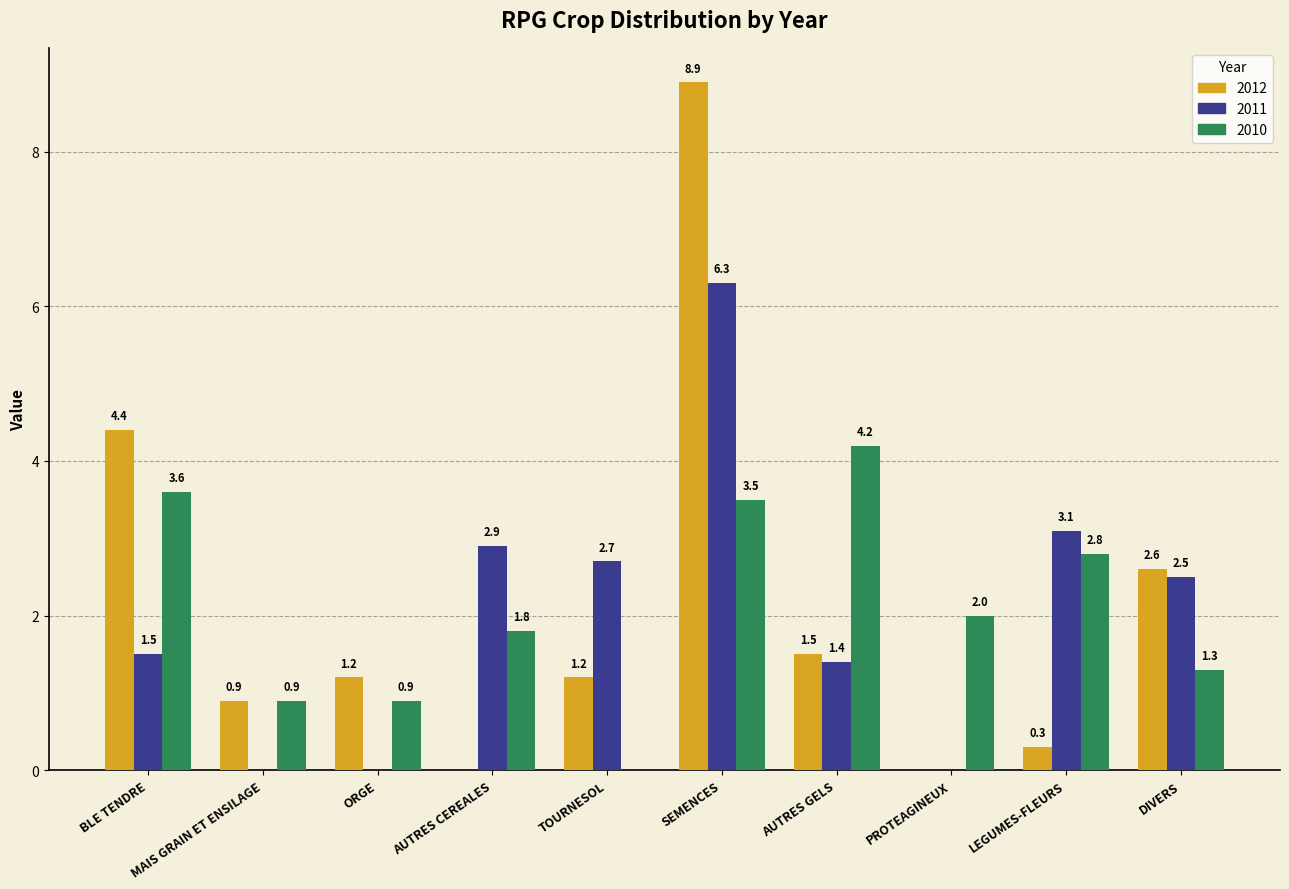

At which label does 2012 first exceed 1?

BLE TENDRE